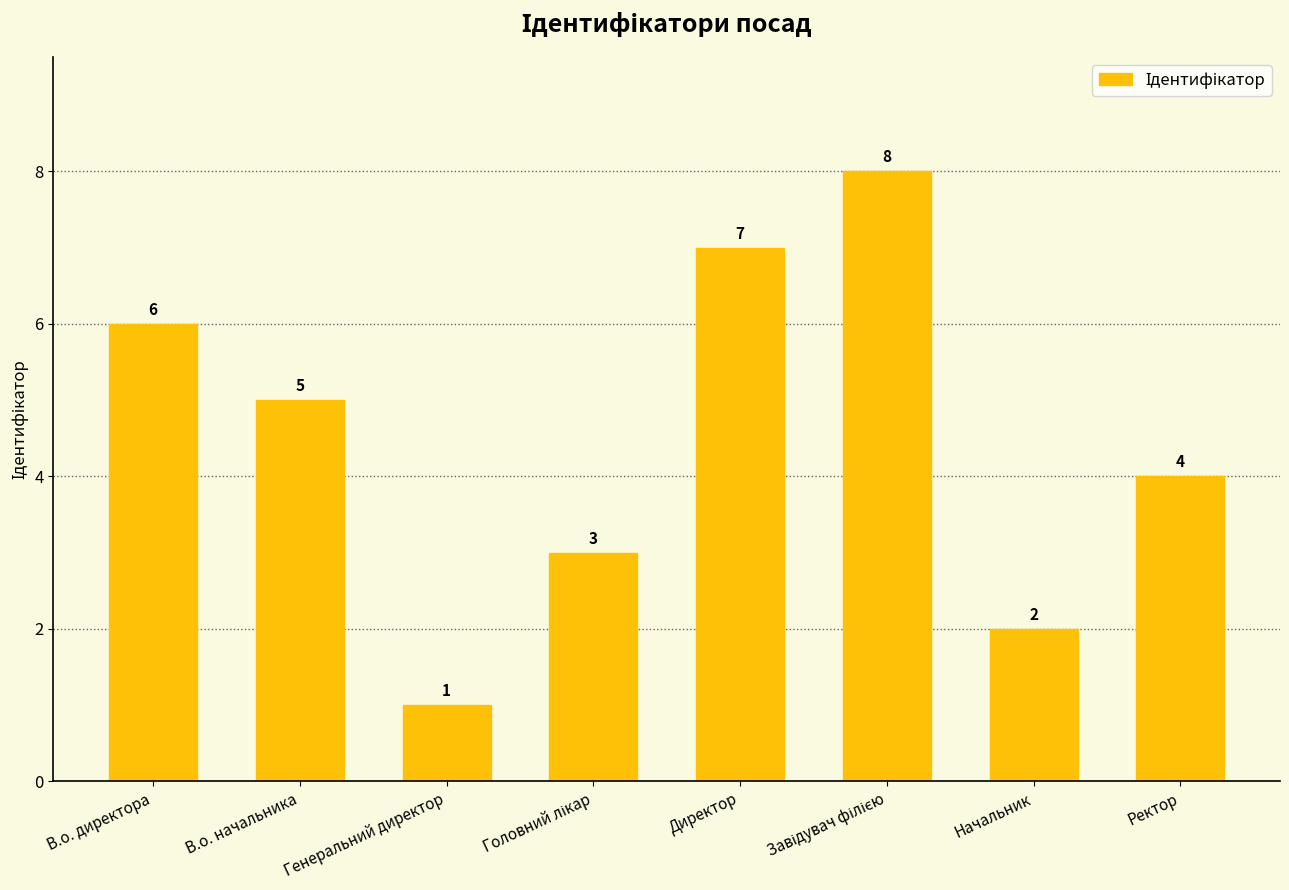

How many categories are shown in the chart?

8